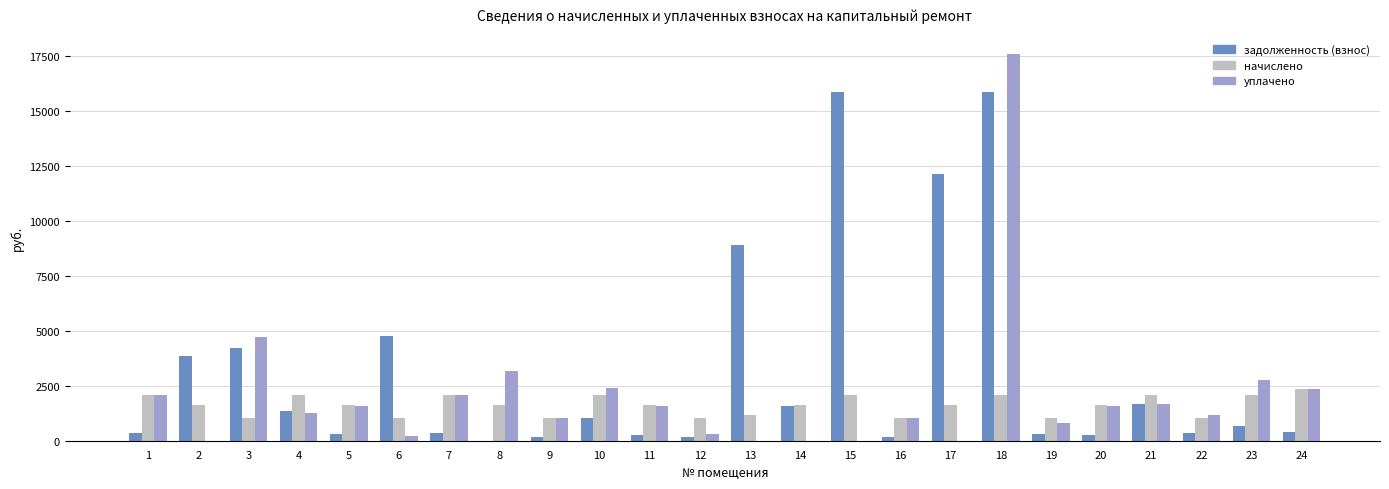

At which category is the sum across all series the highest?

18